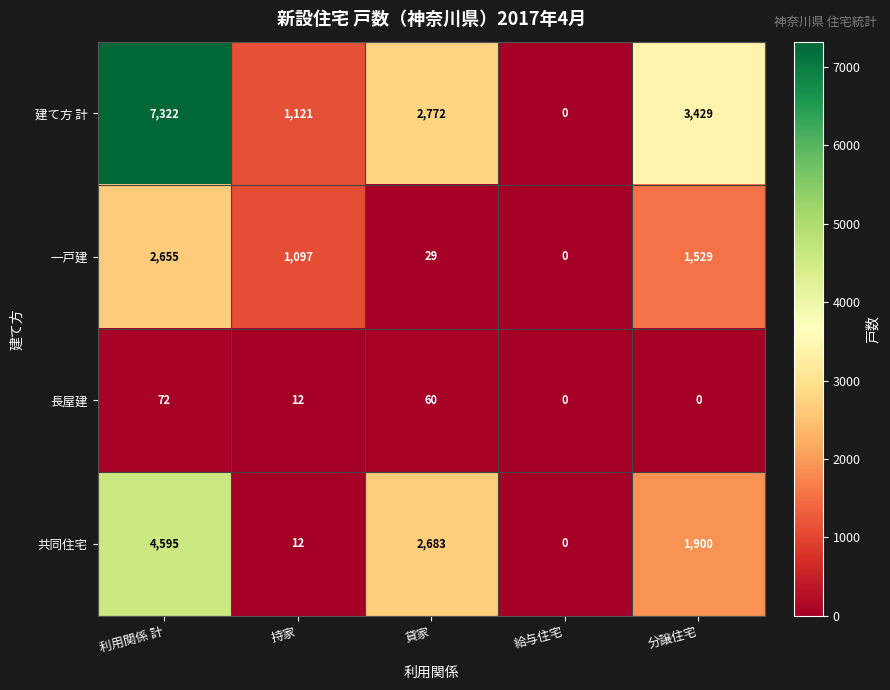

Which series has the largest total across all categories?

建て方 計